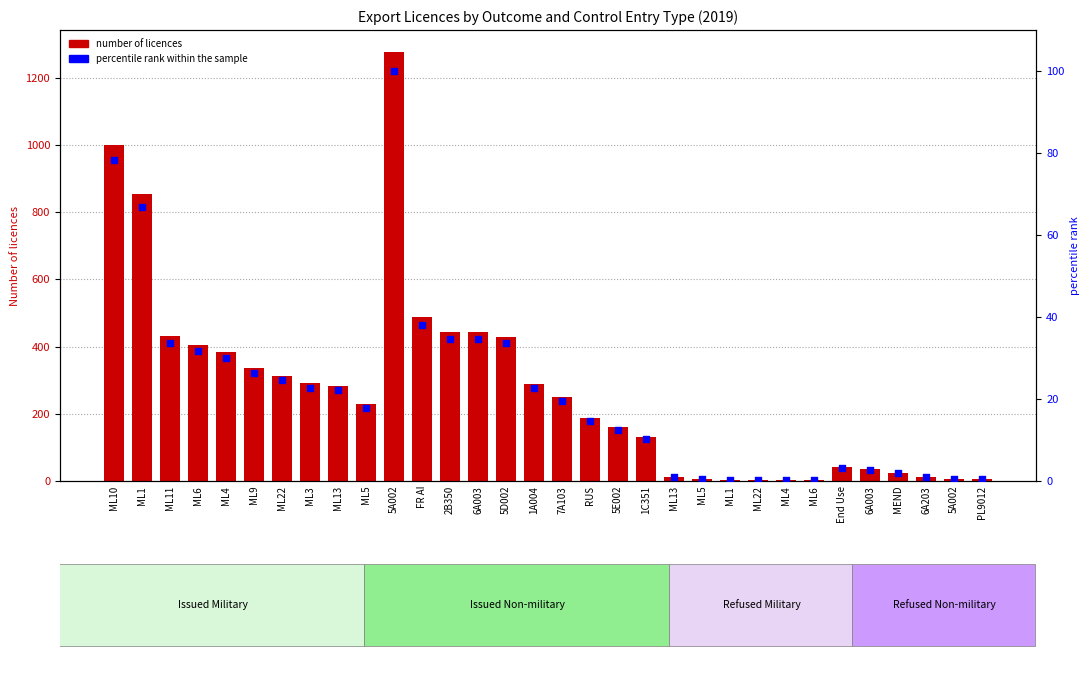

What is the total value across all series at 6A003?

477.6